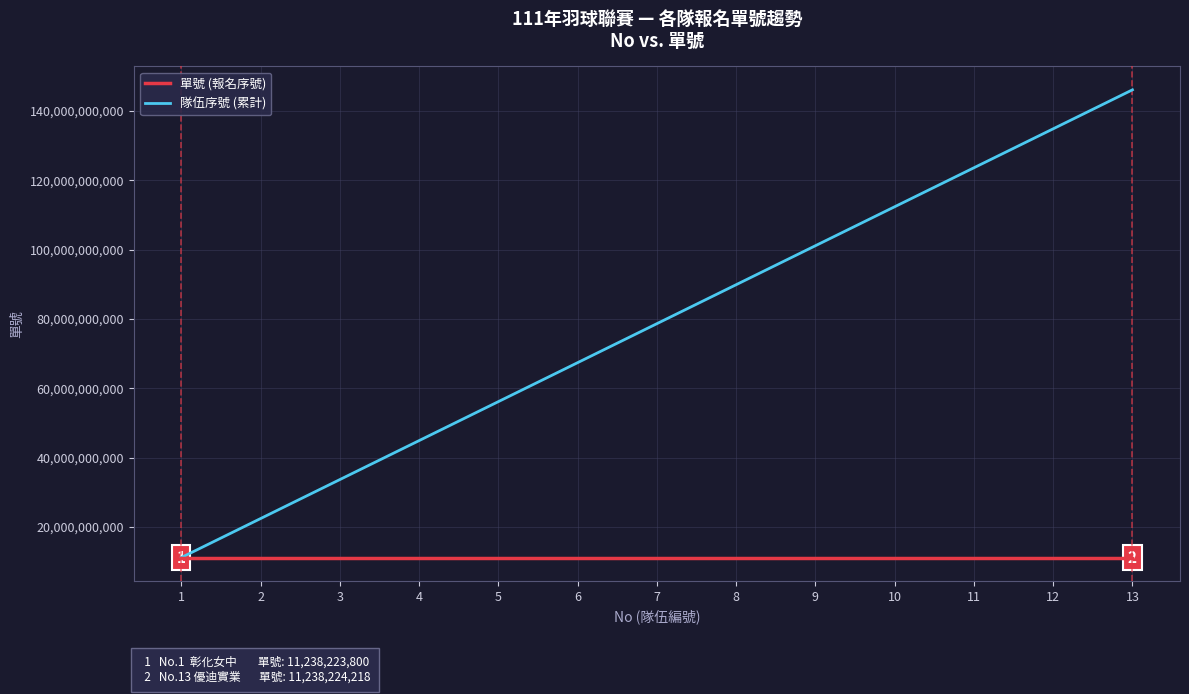

Is it true that 隊伍序號 (累計) equals 17175568128 at 1?

False